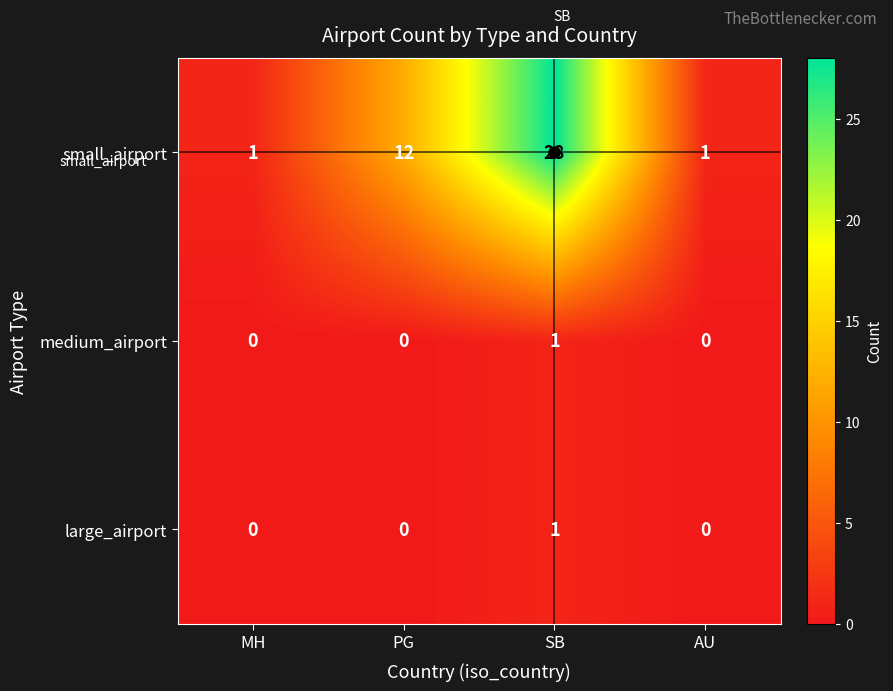

Count the number of categories in the chart.

4